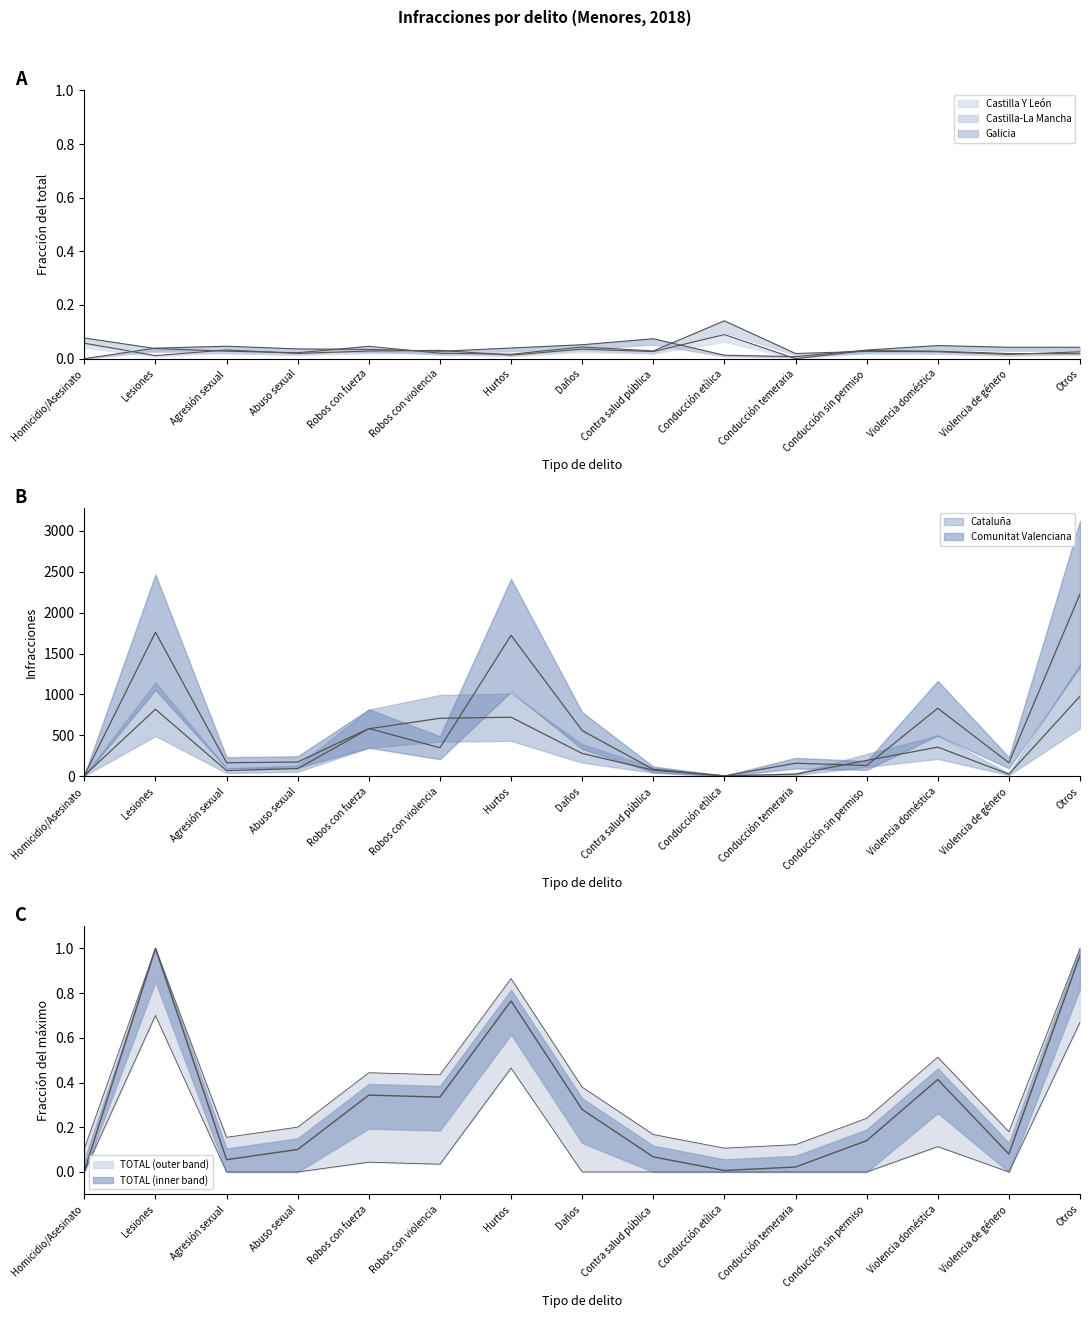

What is the approximate value of TOTAL at Robos con fuerza?

0.3